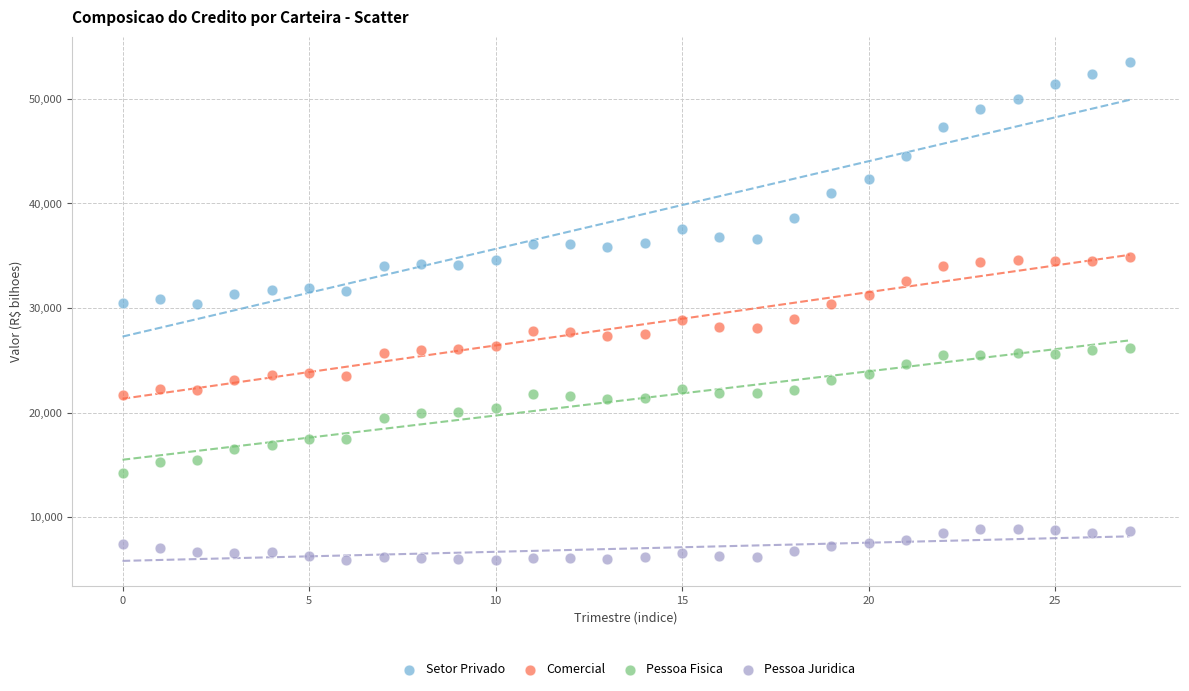

Which series reaches the minimum Y coordinate?

Pessoa Juridica